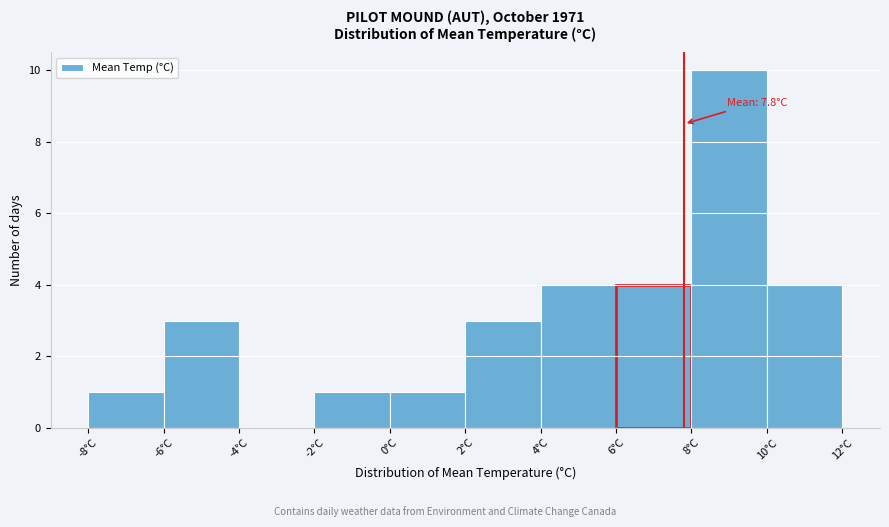

Which range on the x-axis has the tallest bar?

8 to 10